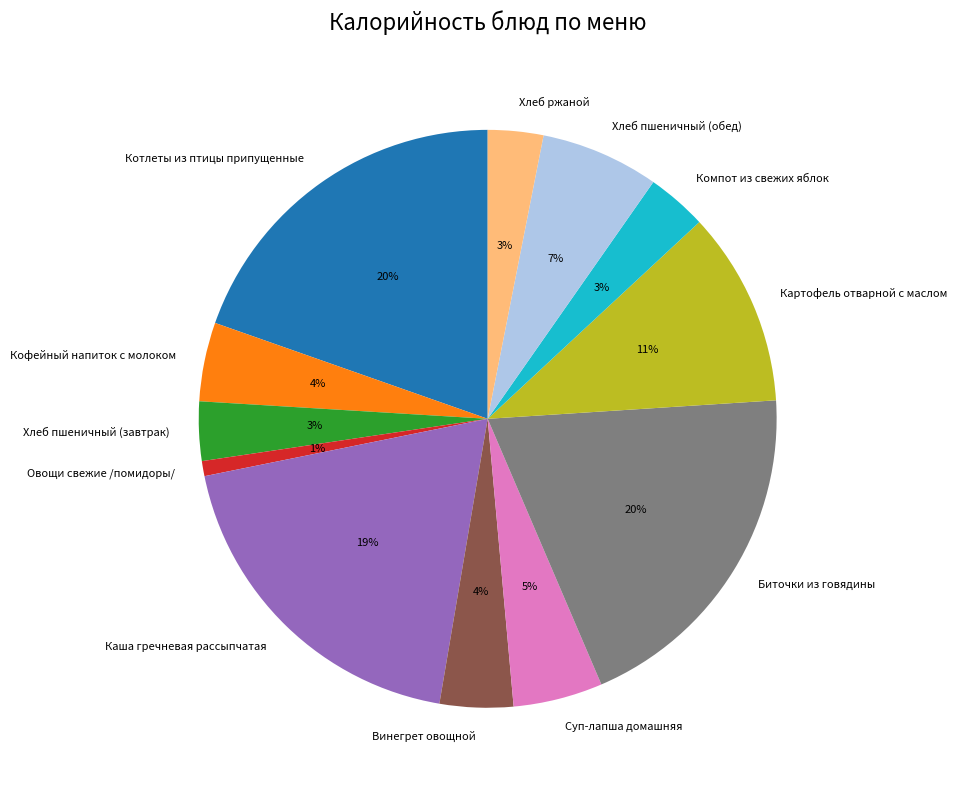

To the nearest percent, what percentage of the pie is Картофель отварной с маслом?

11%